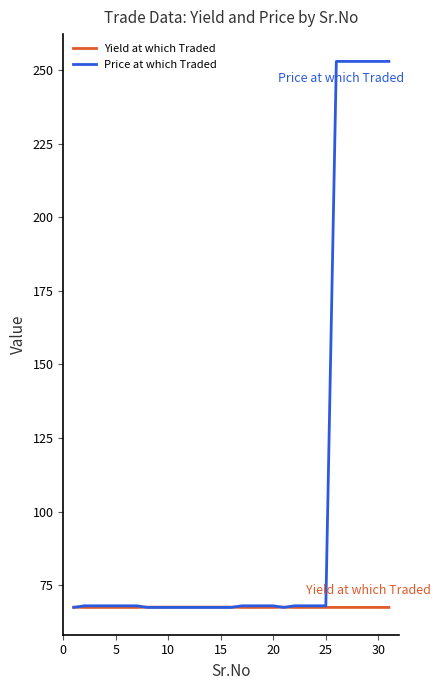

What is the difference between the maximum and second lowest values in the Price at which Traded series?

185.4